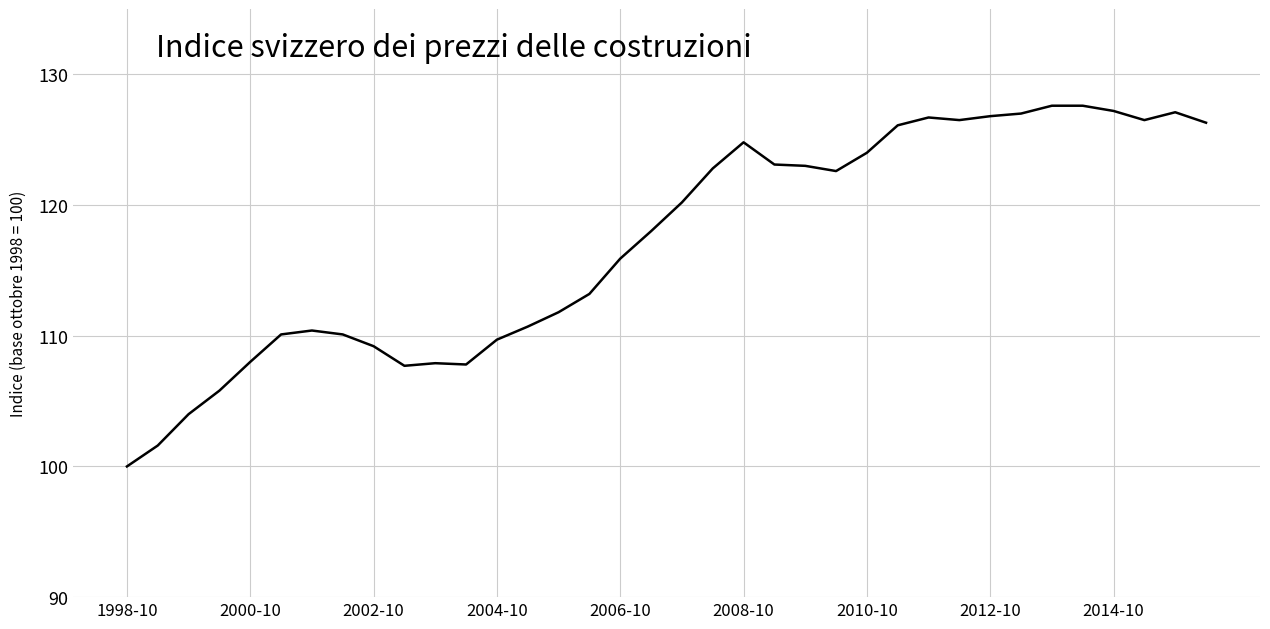

What is the difference between the maximum and minimum values?

27.6